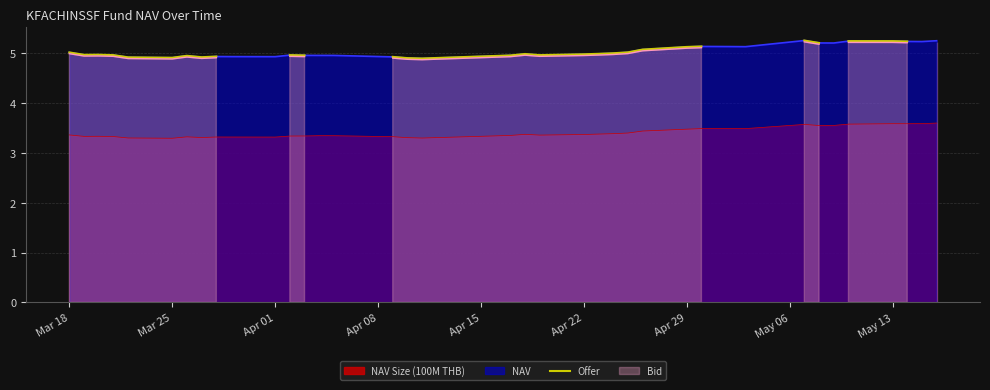

How many data points does each series have?

38